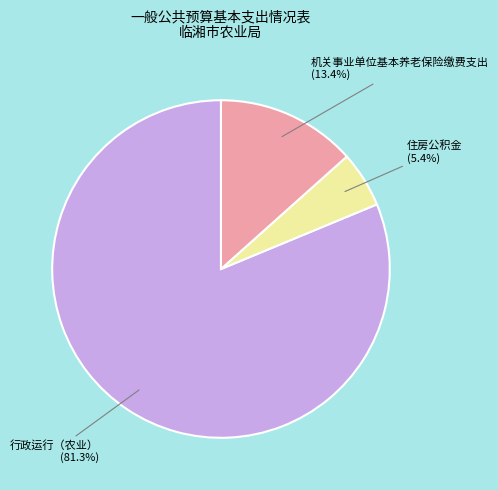

Is there a majority slice in this chart?

Yes